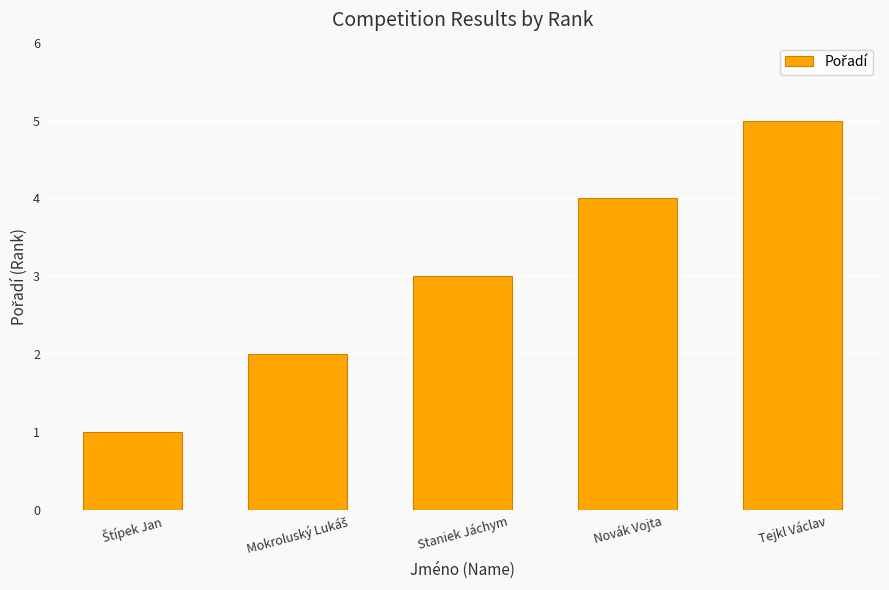

What is the difference between the second highest and minimum values?

3